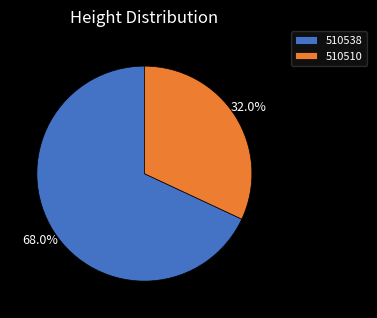

Is 510510 the majority of the pie?

No